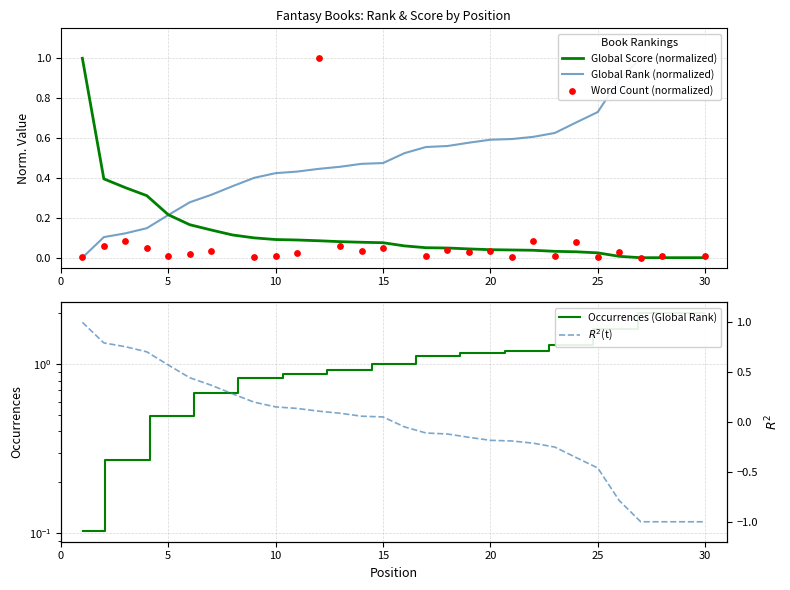

At how many categories does at least one series exceed 0?

30